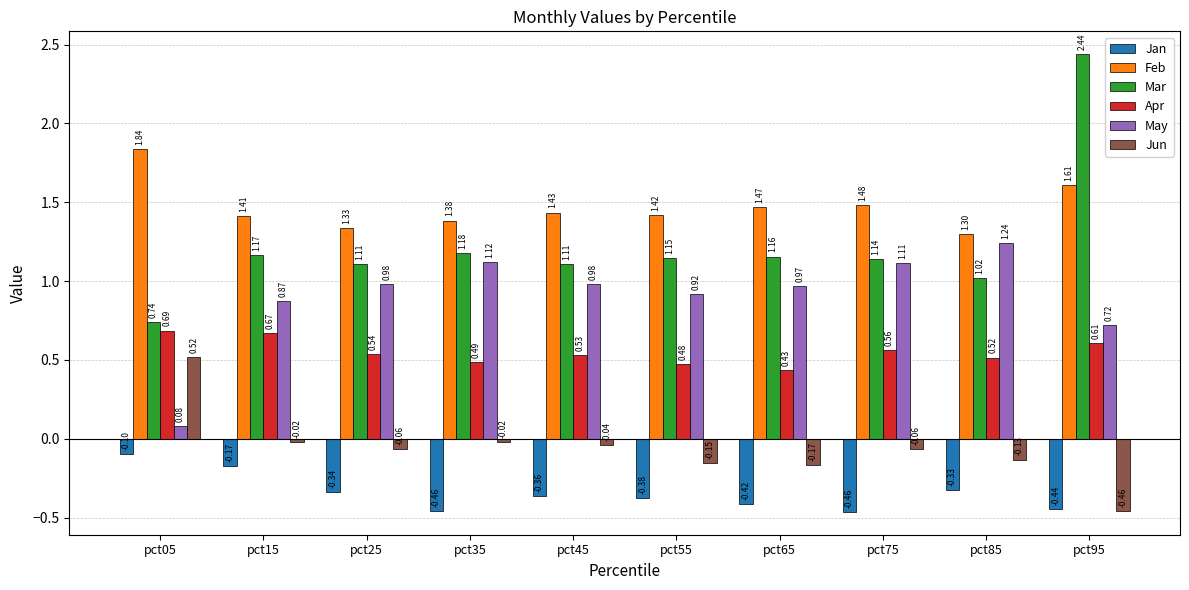

How many bars are there in total?

60